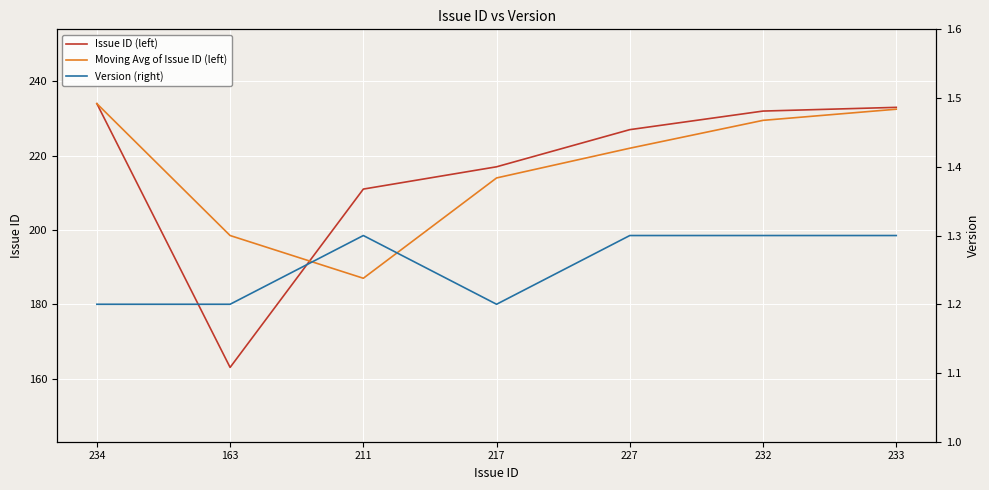

What are all the series names shown in the legend?

Issue ID (left), Moving Avg of Issue ID (left), Version (right)